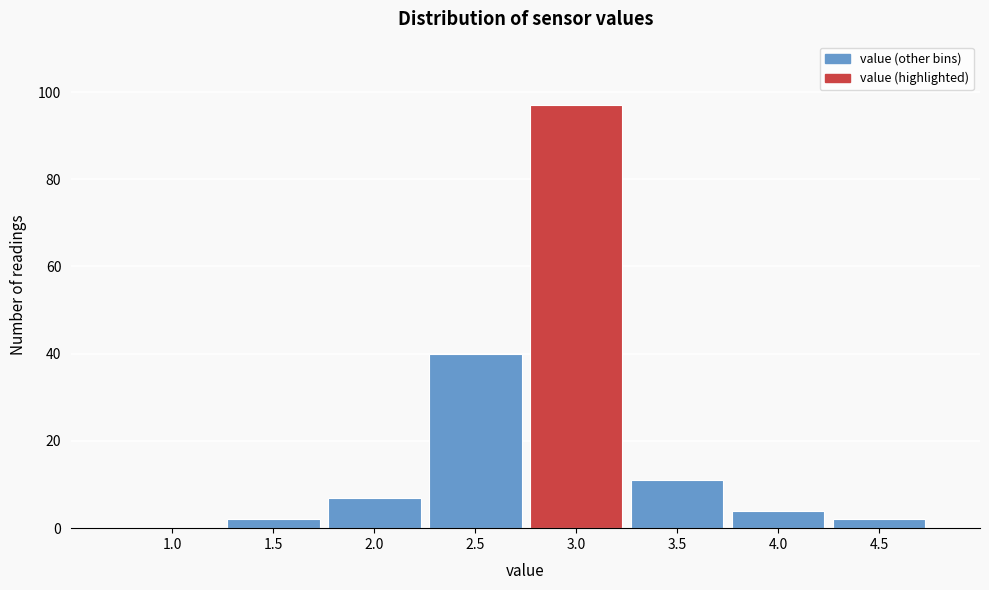

Reading left to right, list all the values displayed in this chart.

1.0=0	1.5=2	2.0=7	2.5=40	3.0=97	3.5=11	4.0=4	4.5=2